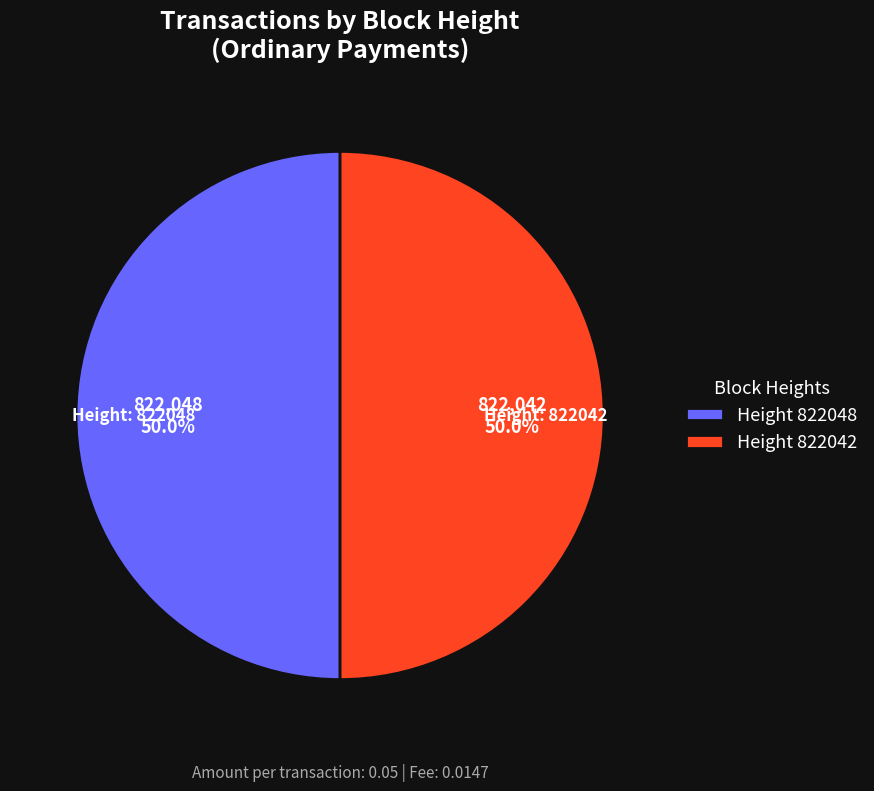

Approximately how many times larger is the value at Height 822048 compared to Height 822042?

1.0